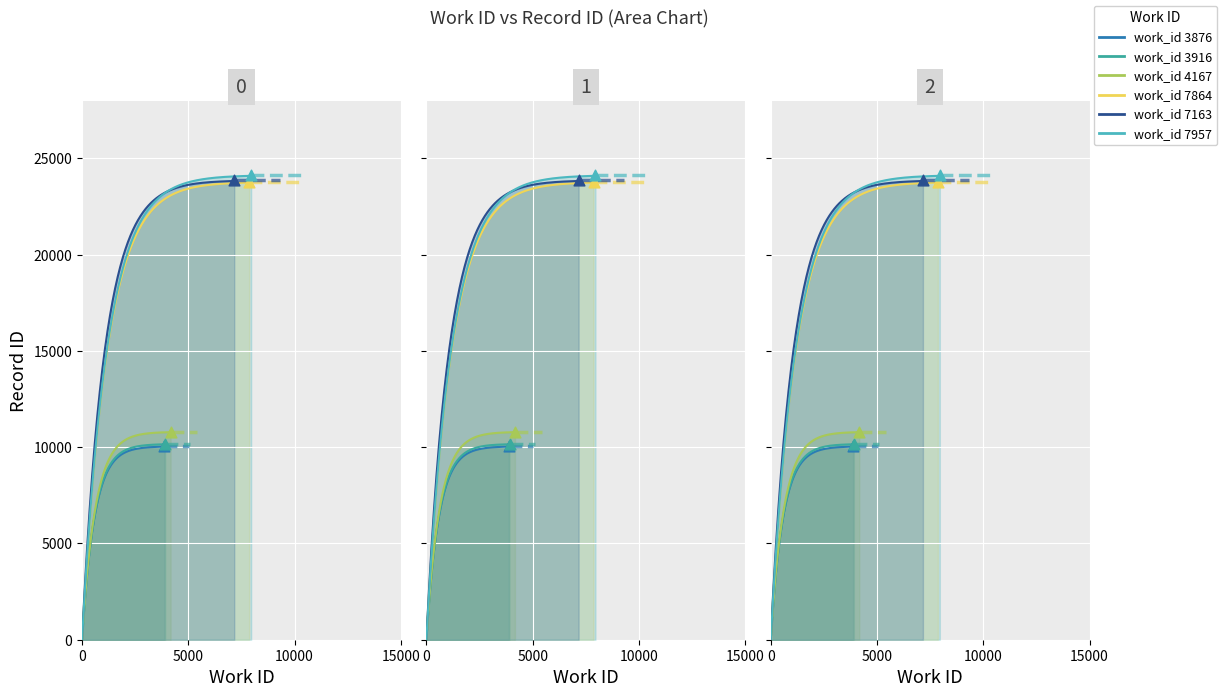

Approximately how many times larger is the value at 3916 compared to 3876?

1.0